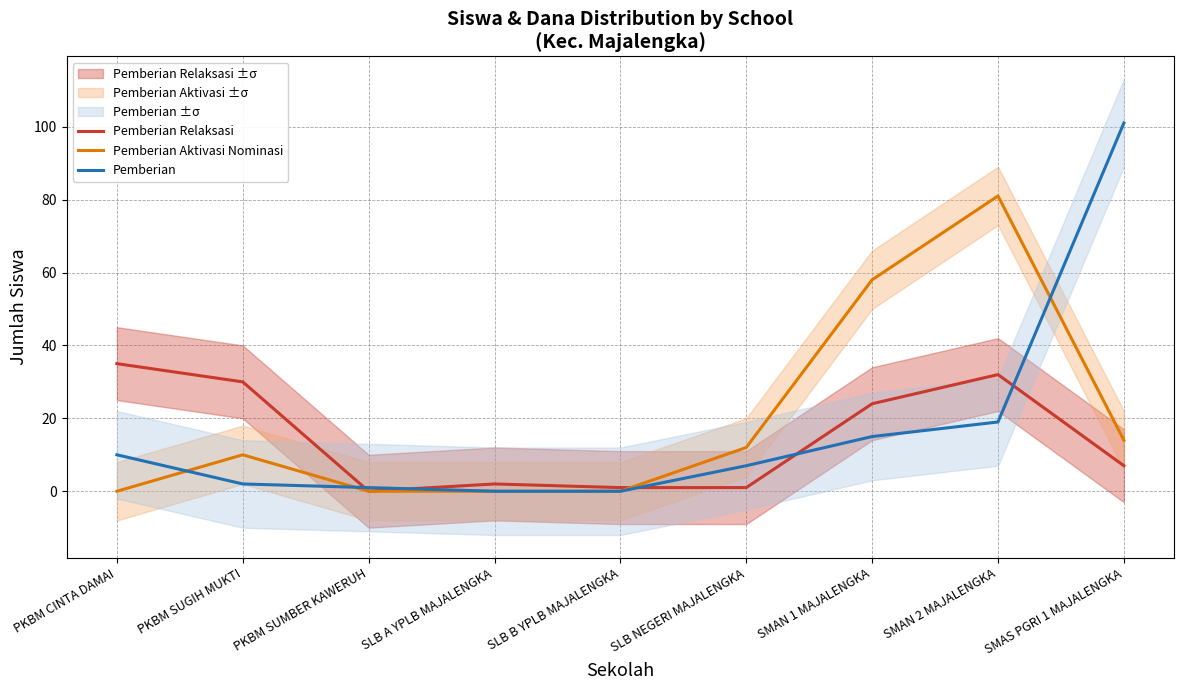

Between PKBM SUMBER KAWERUH and SMAN 2 MAJALENGKA, which series saw the biggest shift?

Pemberian Aktivasi Nominasi